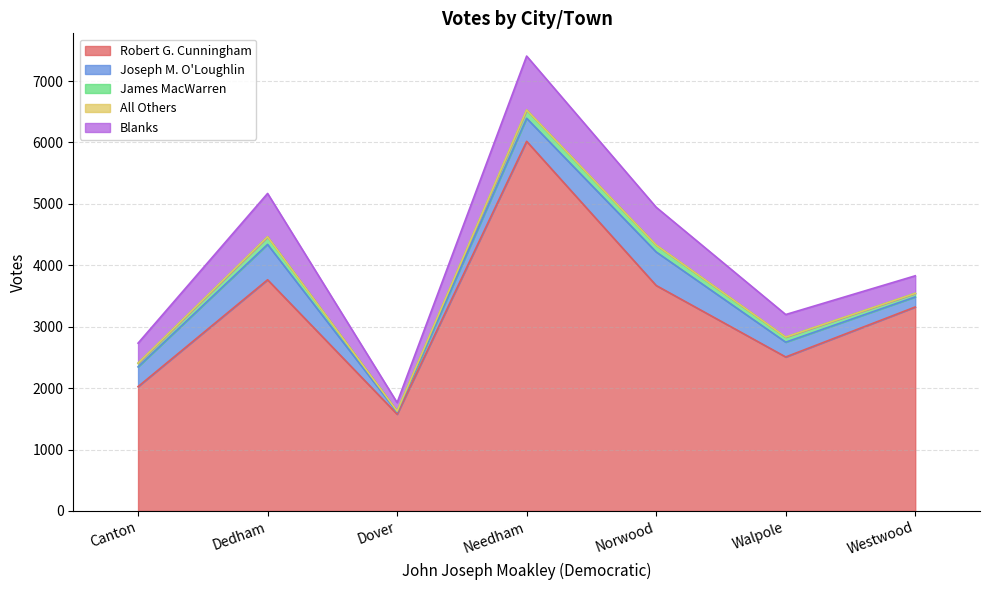

Which series has the largest total across all categories?

Robert G. Cunningham